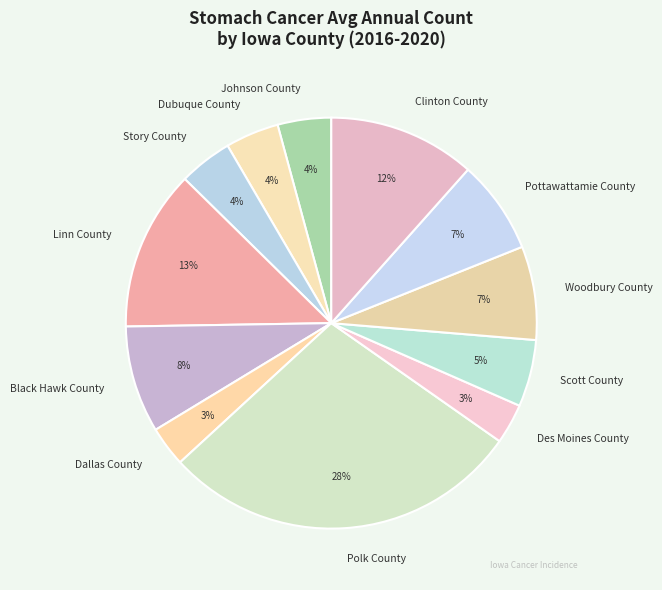

What is the largest slice in the pie chart?

Polk County